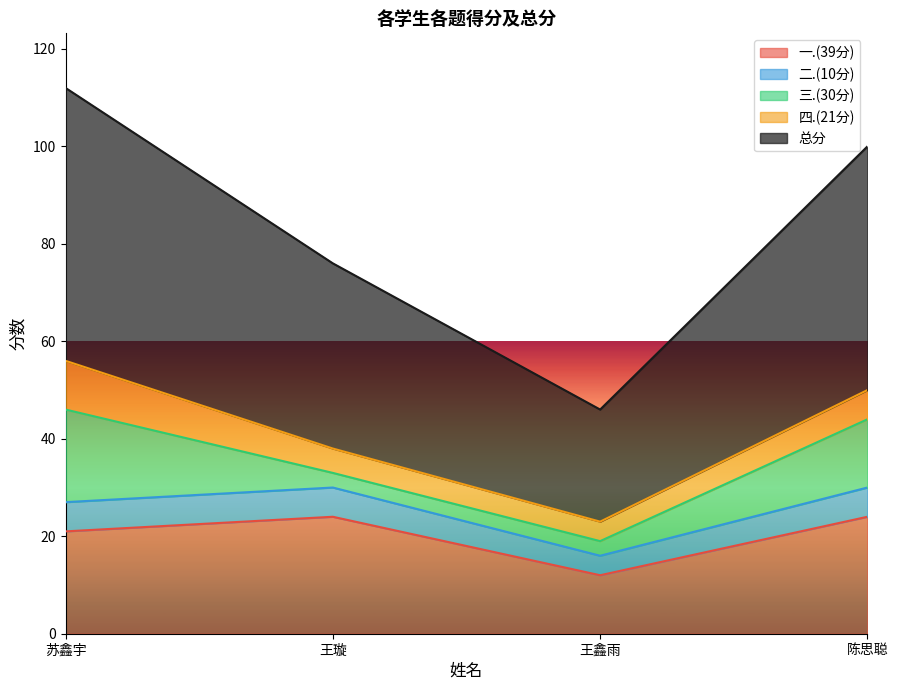

At 王鑫雨, list the series in order from smallest to largest.

三.(30分), 二.(10分), 四.(21分), 一.(39分), 总分